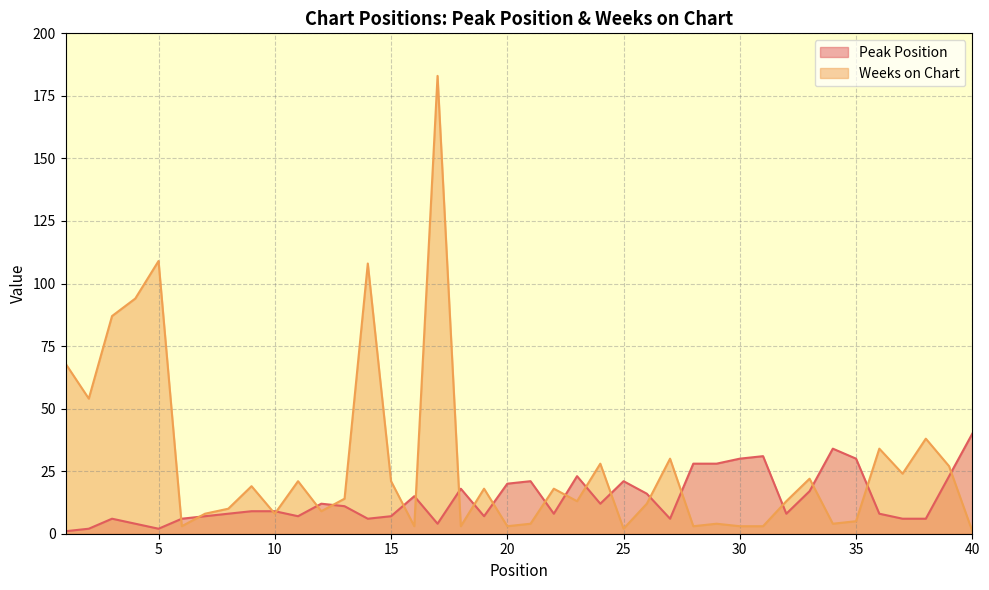

At which category is the sum across all series the highest?

17